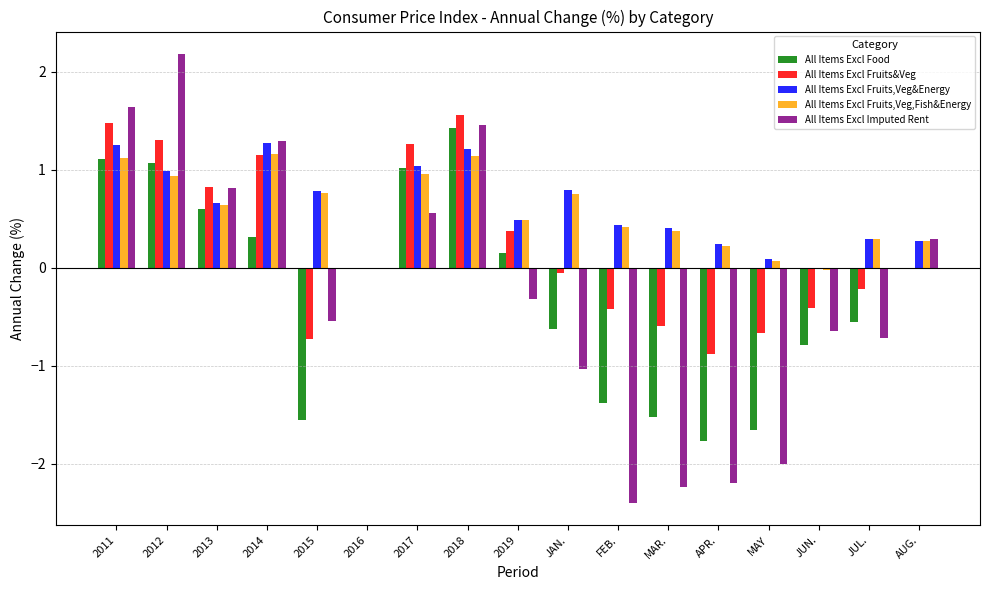

How many data points does each series have?

17